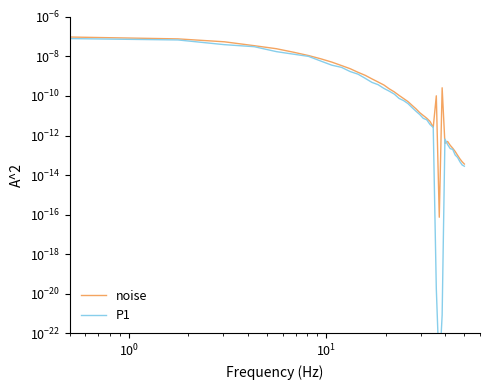

Which series ends up on top after the final intersection of P1 and noise?

noise